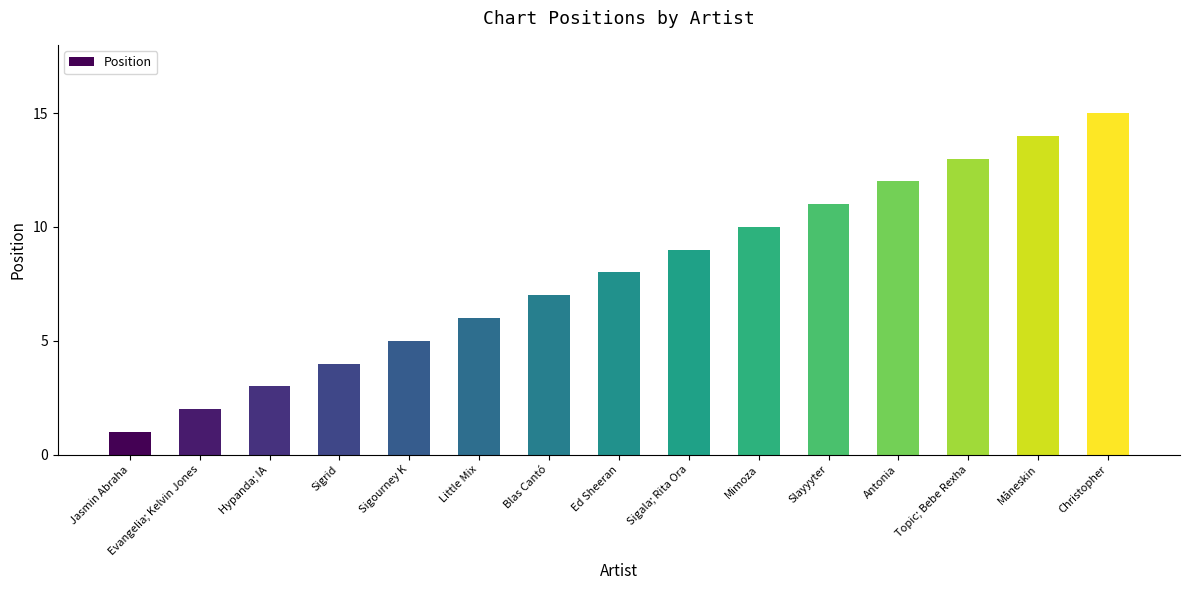

What is the greatest value displayed?

15